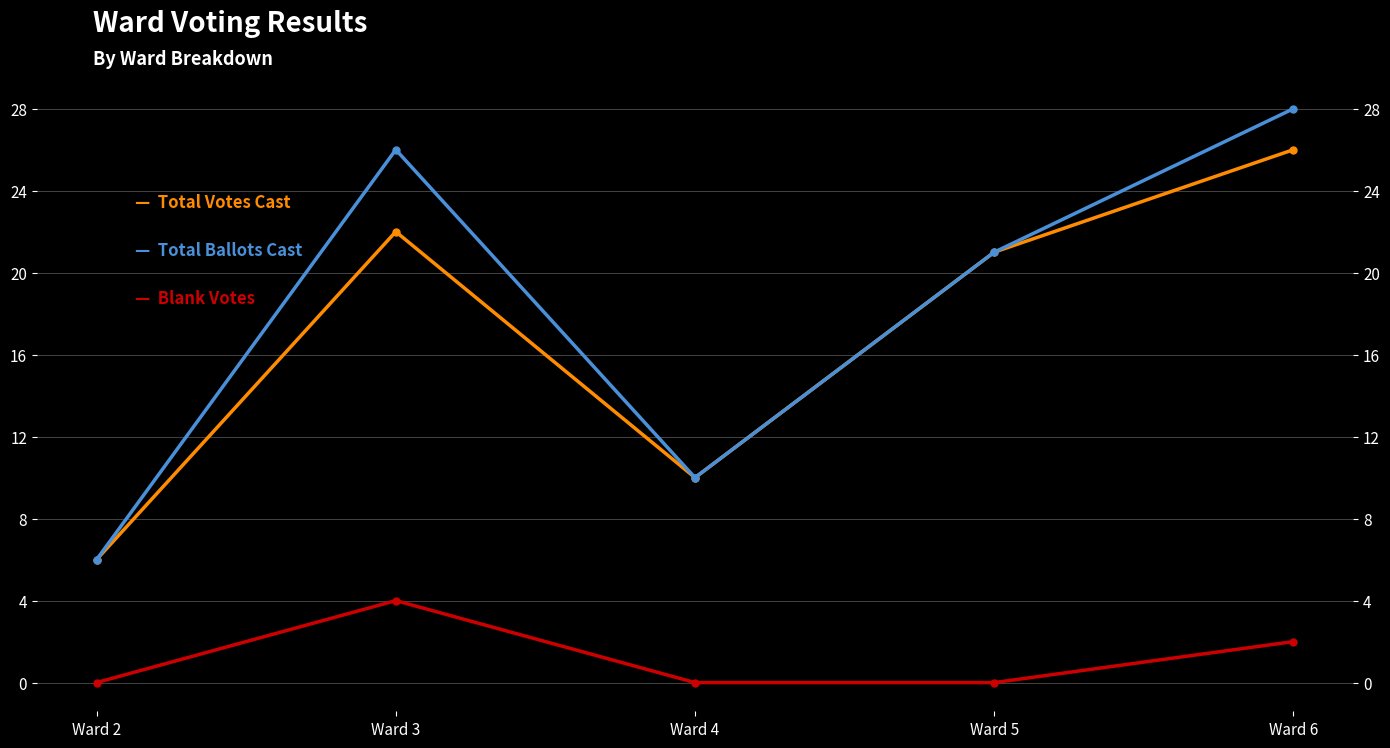

Reading left to right, transcribe all the data shown in this chart.

Total Votes Cast: Ward 2=6	Ward 3=22	Ward 4=10	Ward 5=21	Ward 6=26
Total Ballots Cast: Ward 2=6	Ward 3=26	Ward 4=10	Ward 5=21	Ward 6=28
Blank Votes: Ward 2=0	Ward 3=4	Ward 4=0	Ward 5=0	Ward 6=2